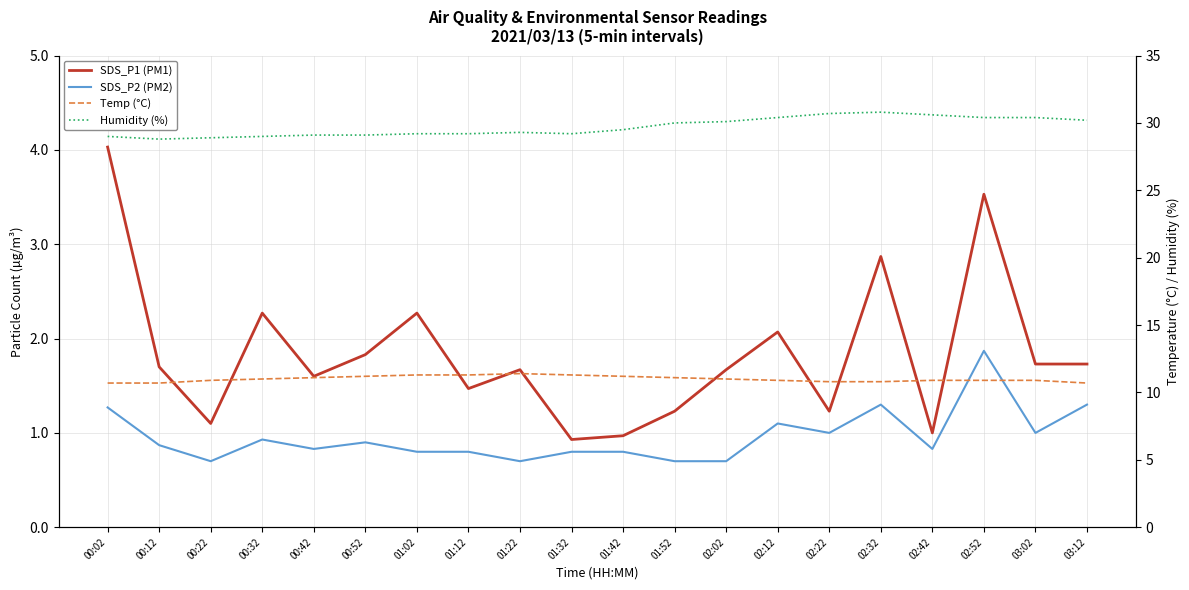

What is the sum of the SDS_P2 (PM2) values at 02:42 and 00:02?

2.1